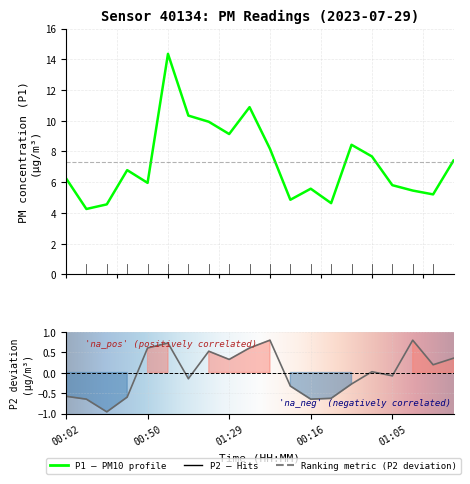

The P2 series shows -0.6 at 00:14. True or false?

True